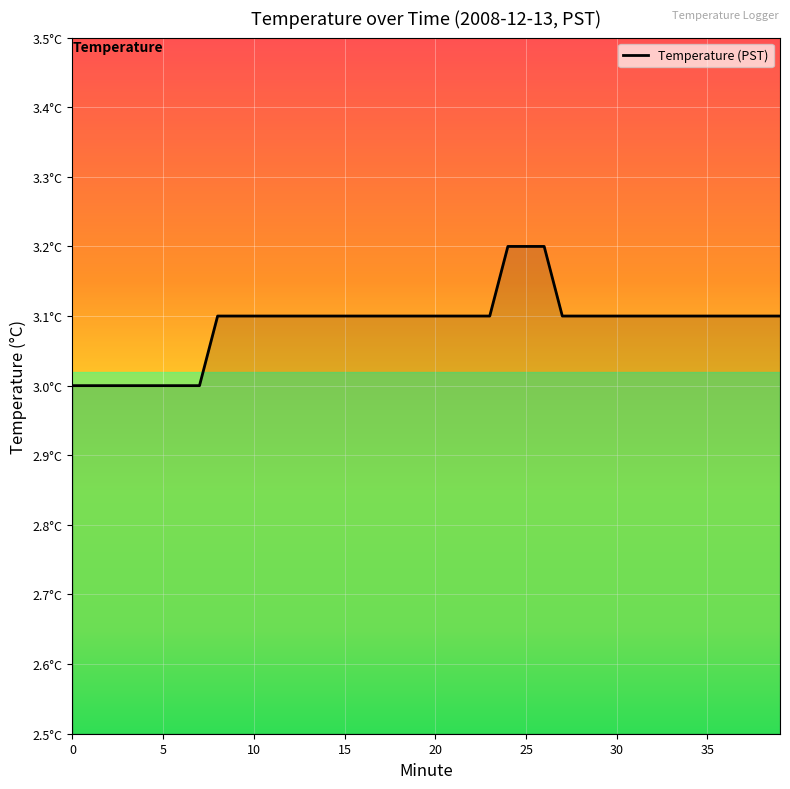

Does the chart have visible grid lines?

Yes